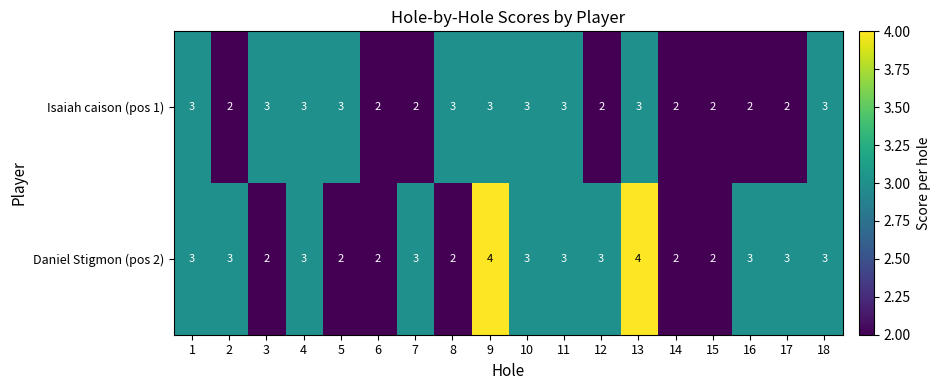

List the series in order of their overall mean, highest first.

Daniel Stigmon (pos 2), Isaiah caison (pos 1)